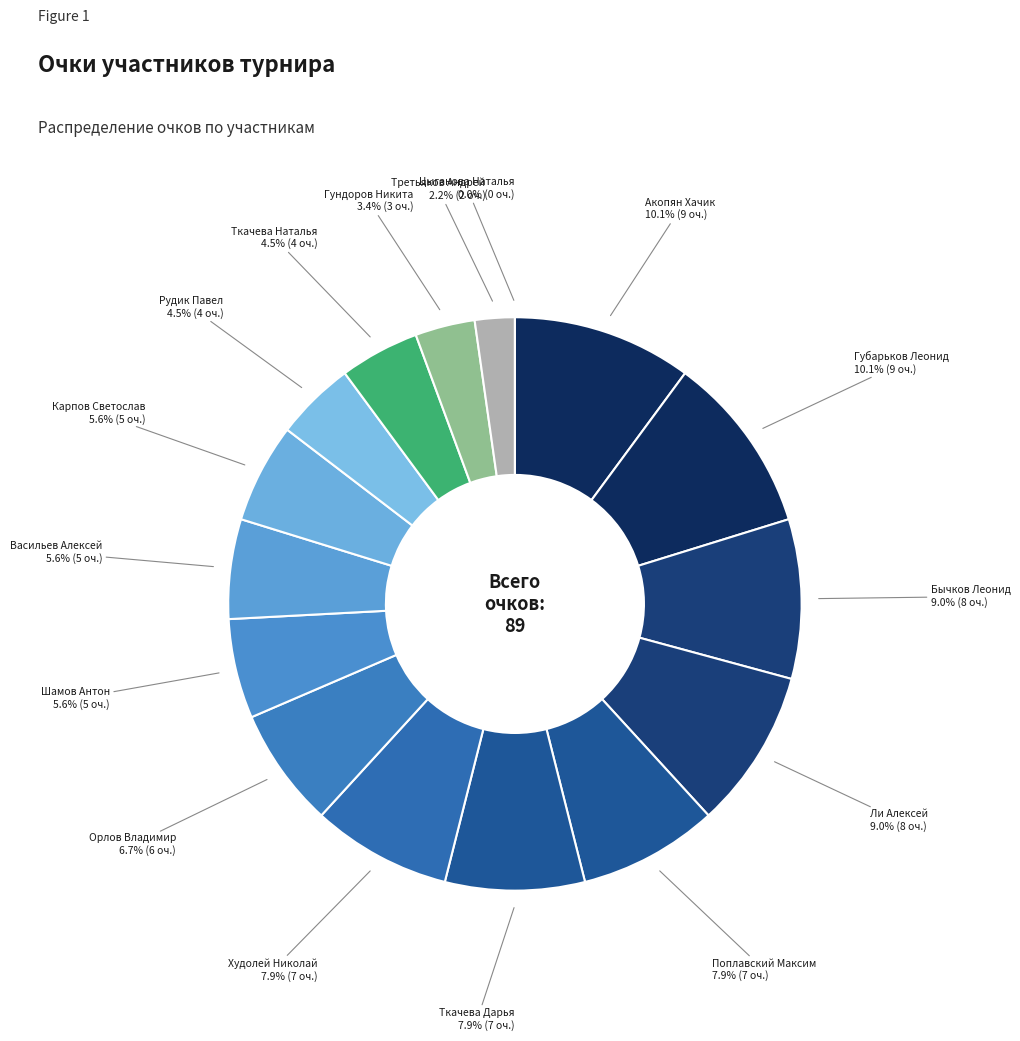

To the nearest percent, what portion does Поплавский Максим represent?

8%